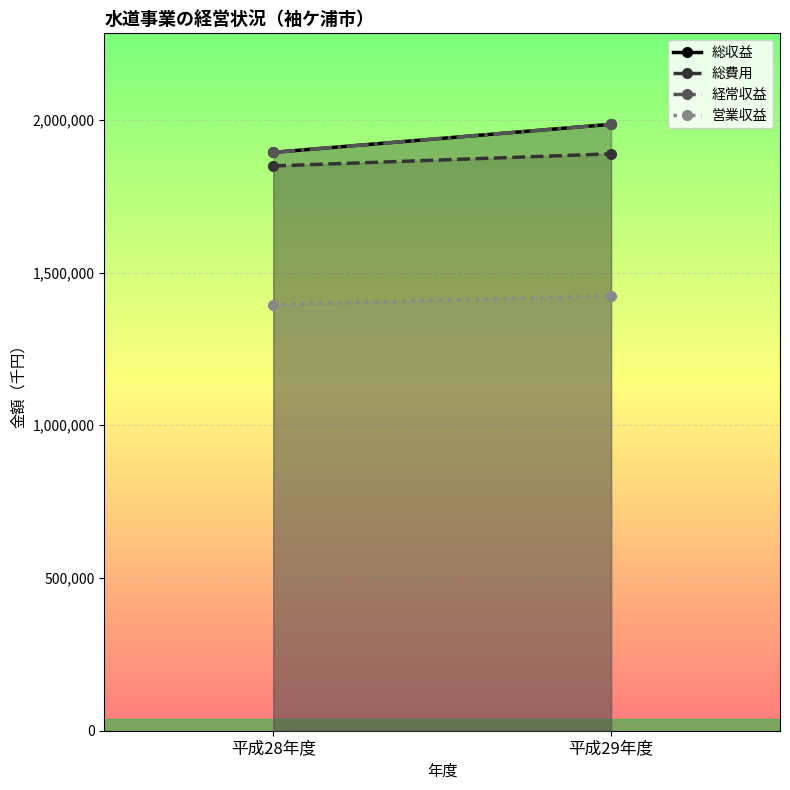

Rank the categories by 営業収益 value from lowest to highest.

平成28年度, 平成29年度